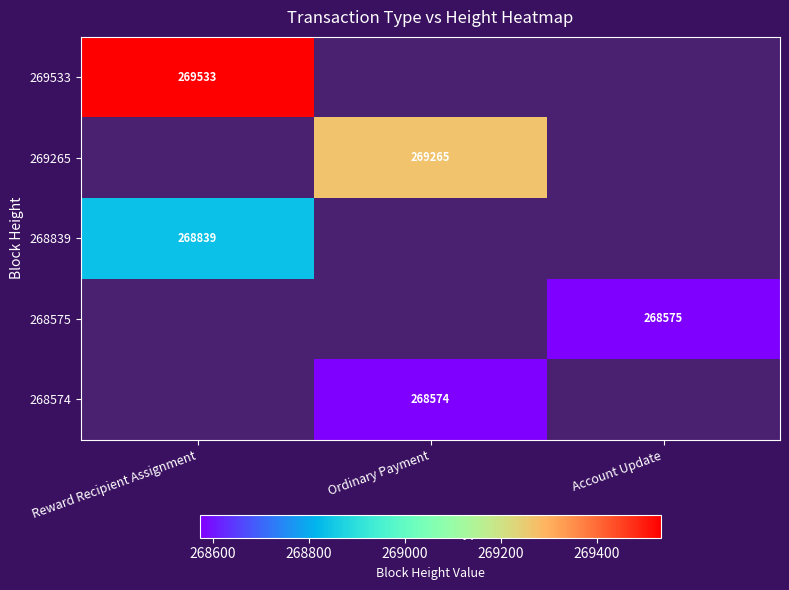

The 269533 series shows 269533 at Reward Recipient Assignment. True or false?

True